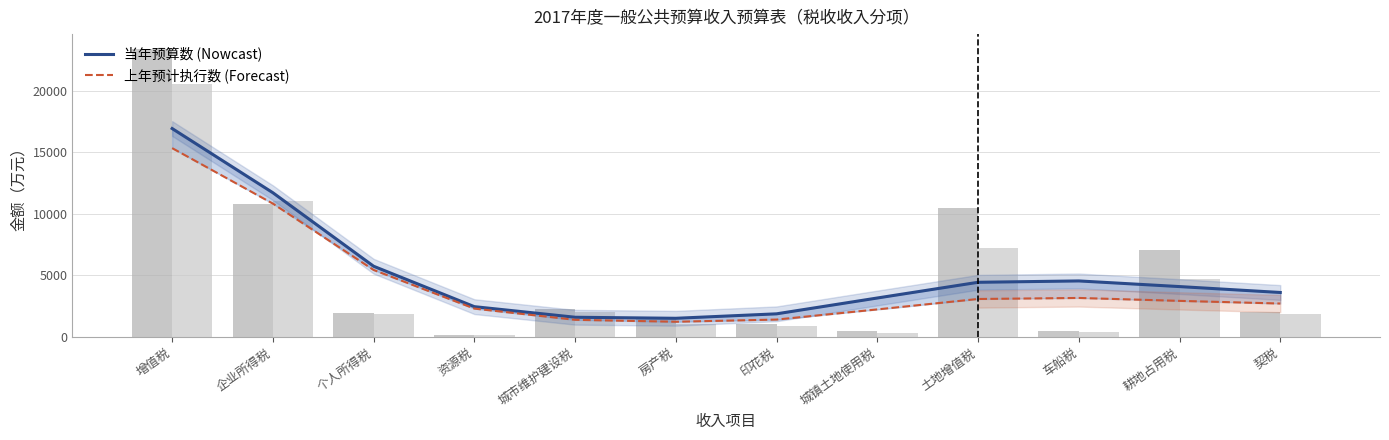

At which label does 当年预算数 first exceed 4084?

增值税